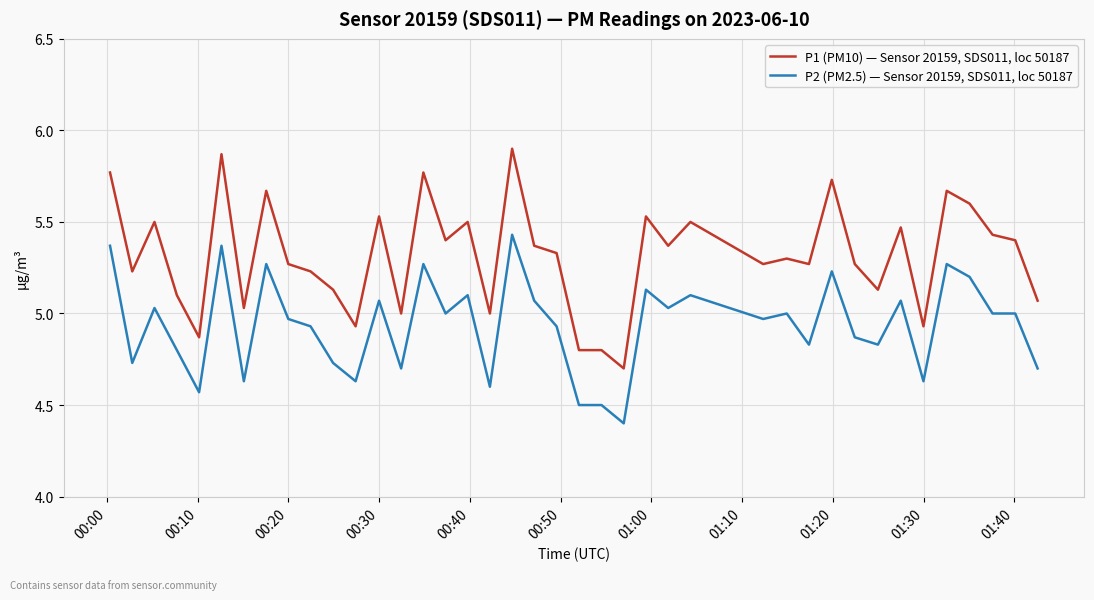

Rank the series by their average value, from highest to lowest.

P1 (PM10) — Sensor 20159, SDS011, loc 50187, P2 (PM2.5) — Sensor 20159, SDS011, loc 50187